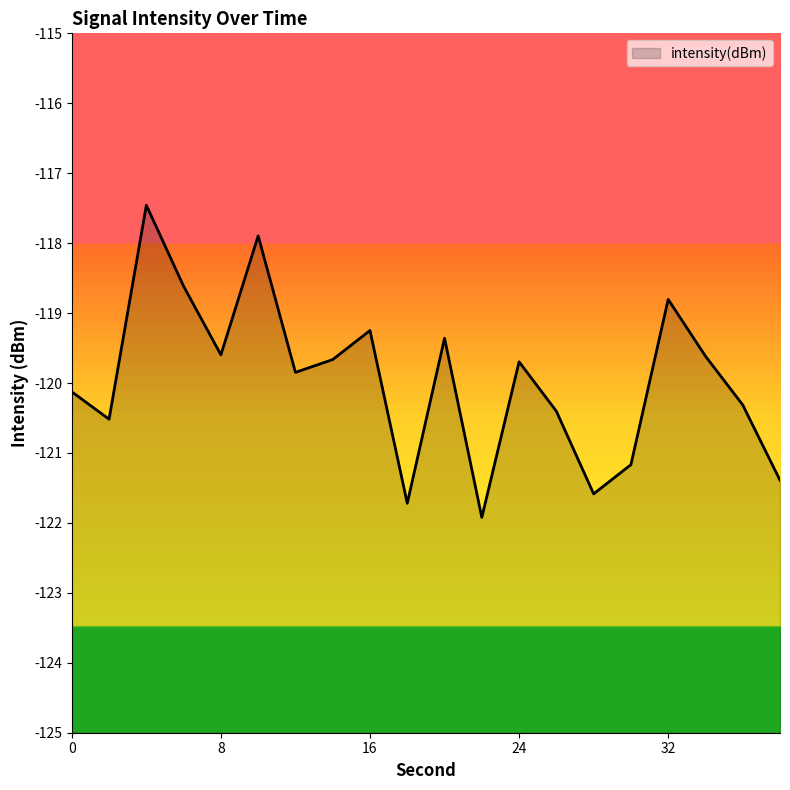

Reading right to left, extract all data points from this chart.

38=-121.4	36=-120.3	34=-119.6	32=-118.8	30=-121.2	28=-121.6	26=-120.4	24=-119.7	22=-121.9	20=-119.4	18=-121.7	16=-119.2	14=-119.7	12=-119.8	10=-117.9	8=-119.6	6=-118.6	4=-117.5	2=-120.5	0=-120.1